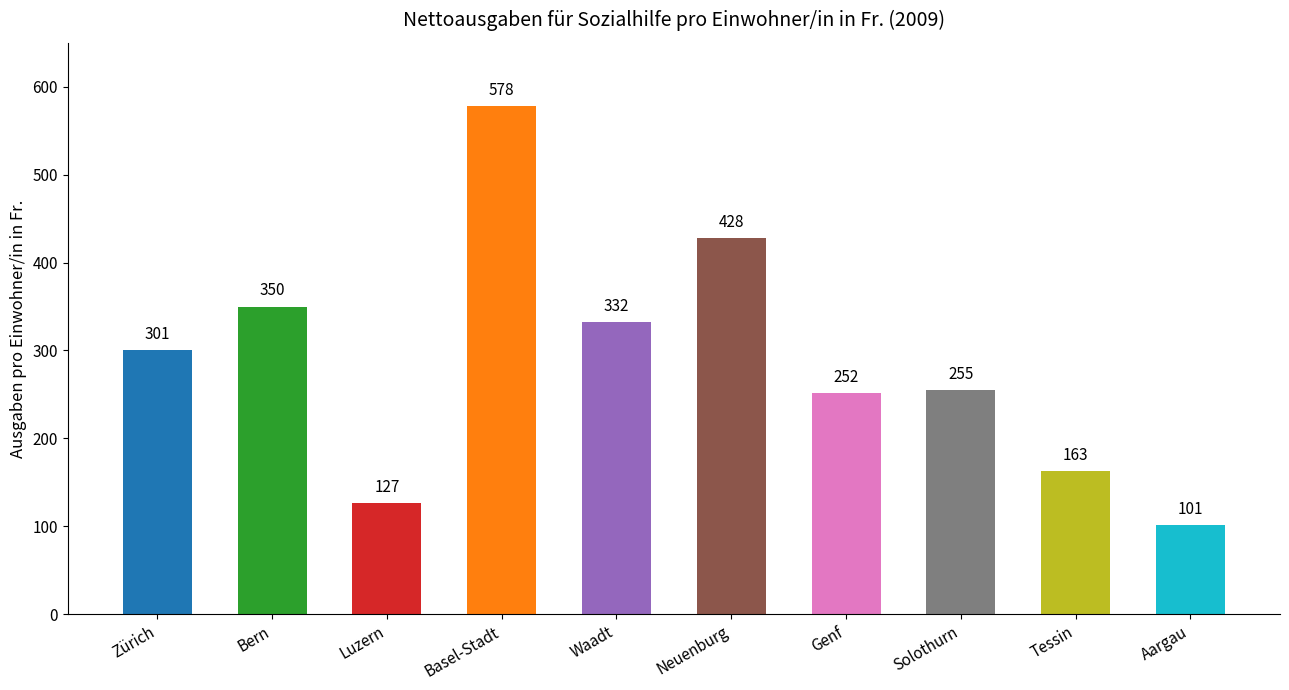

How many bars are there in total?

10